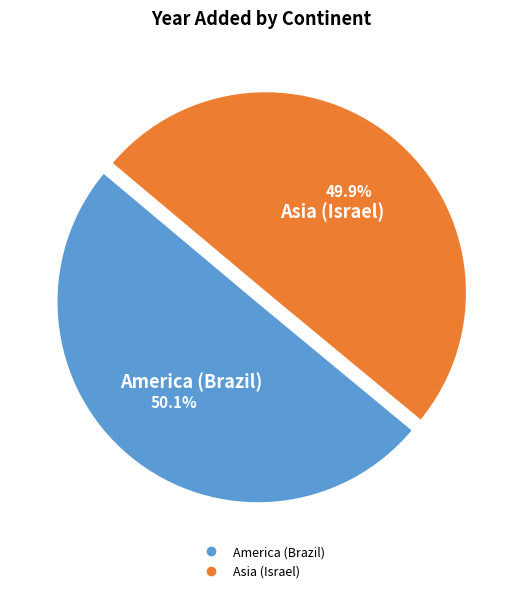

What percentage do Asia (Israel) and America (Brazil) together represent?

100.0%